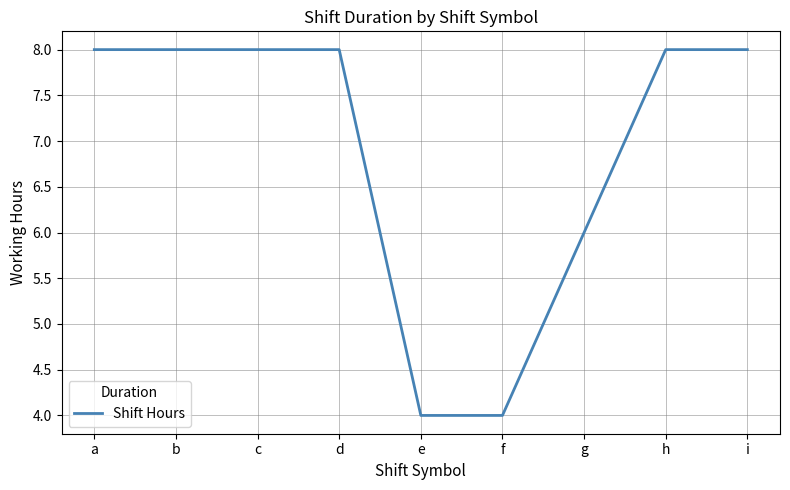

Between f and b, which is larger?

b